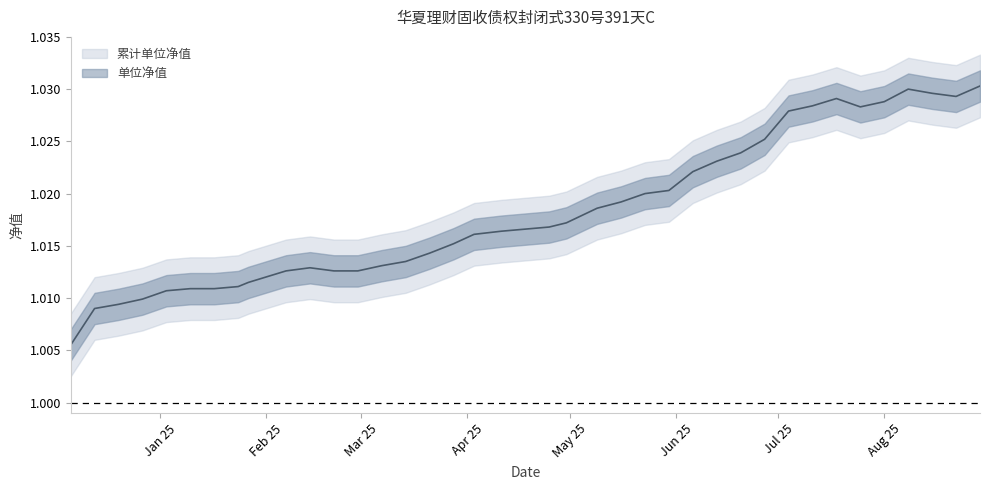

What is the value of the 6th point from the left?

1.0